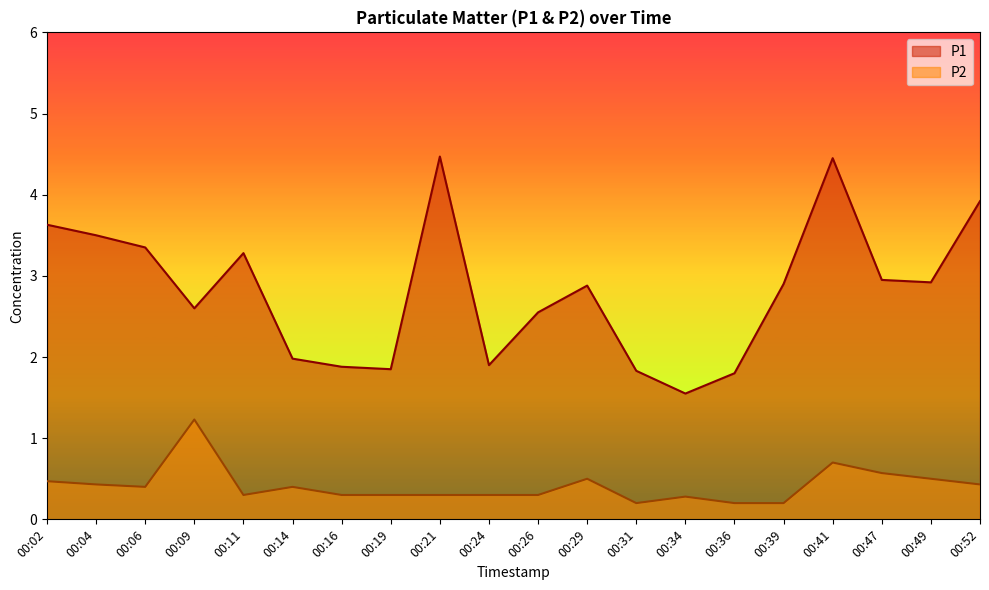

Reading left to right, what are all the values shown in this chart?

P1: 3.6	3.5	3.4	2.6	3.3	2.0	1.9	1.9	4.5	1.9	2.5	2.9	1.8	1.6	1.8	2.9	4.5	3.0	2.9	3.9
P2: 0.5	0.4	0.4	1.2	0.3	0.4	0.3	0.3	0.3	0.3	0.3	0.5	0.2	0.3	0.2	0.2	0.7	0.6	0.5	0.4